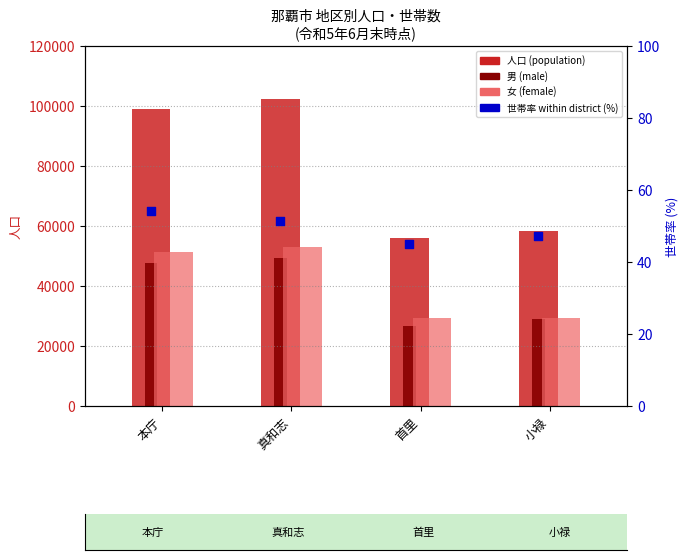

Which series reaches the minimum Y coordinate?

世帯率 (household ratio %)